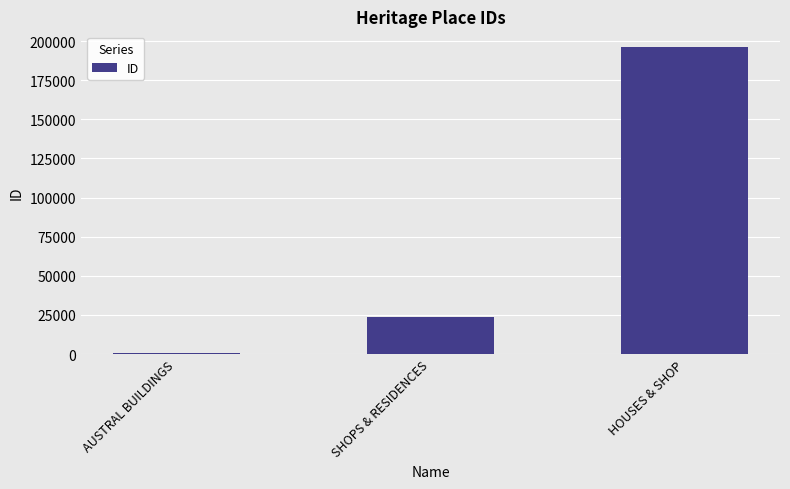

Rank the categories by value from lowest to highest.

AUSTRAL BUILDINGS, SHOPS & RESIDENCES, HOUSES & SHOP